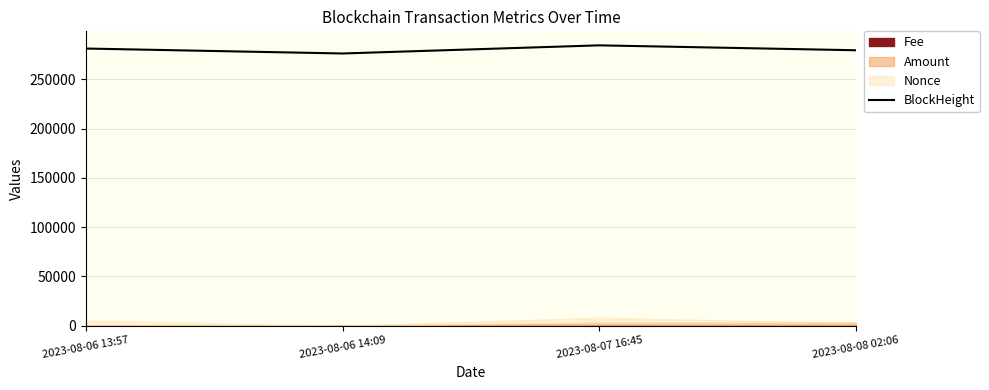

Which label corresponds to the largest value in the chart?

2023-08-07 16:45